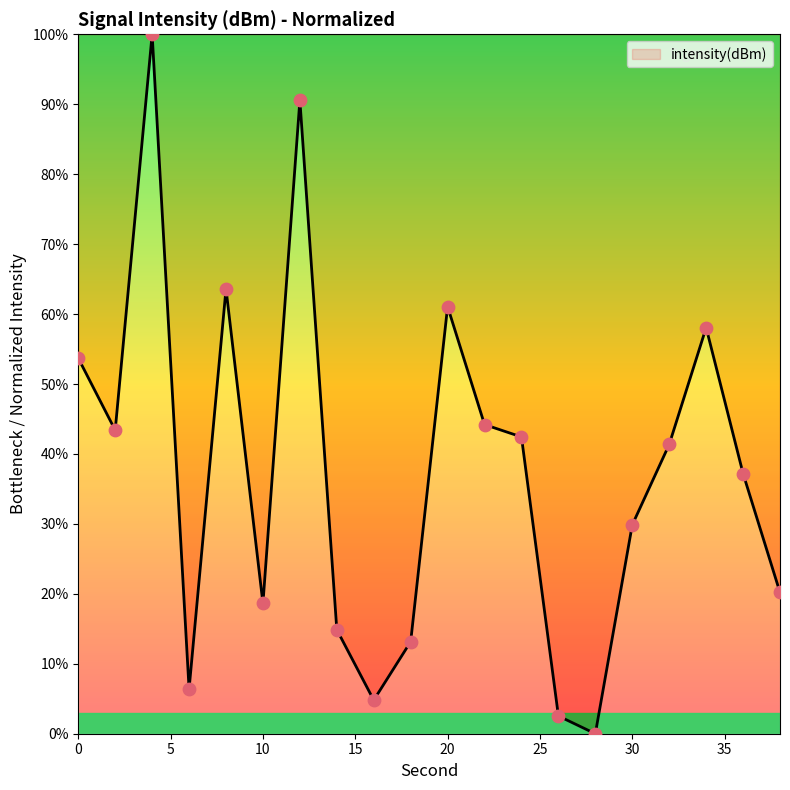

What is the greatest value displayed?

100.0